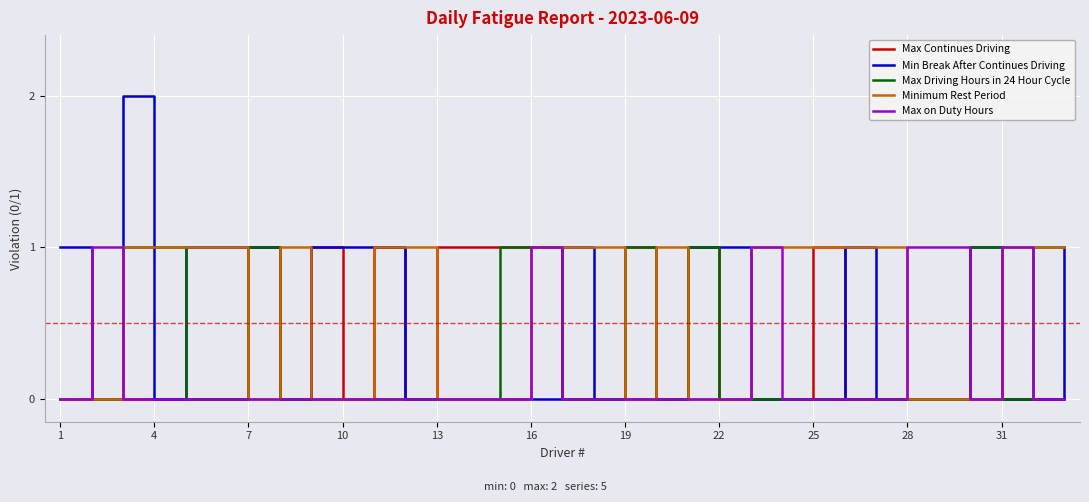

Which series has the largest range (max minus min)?

Min Break After Continues Driving